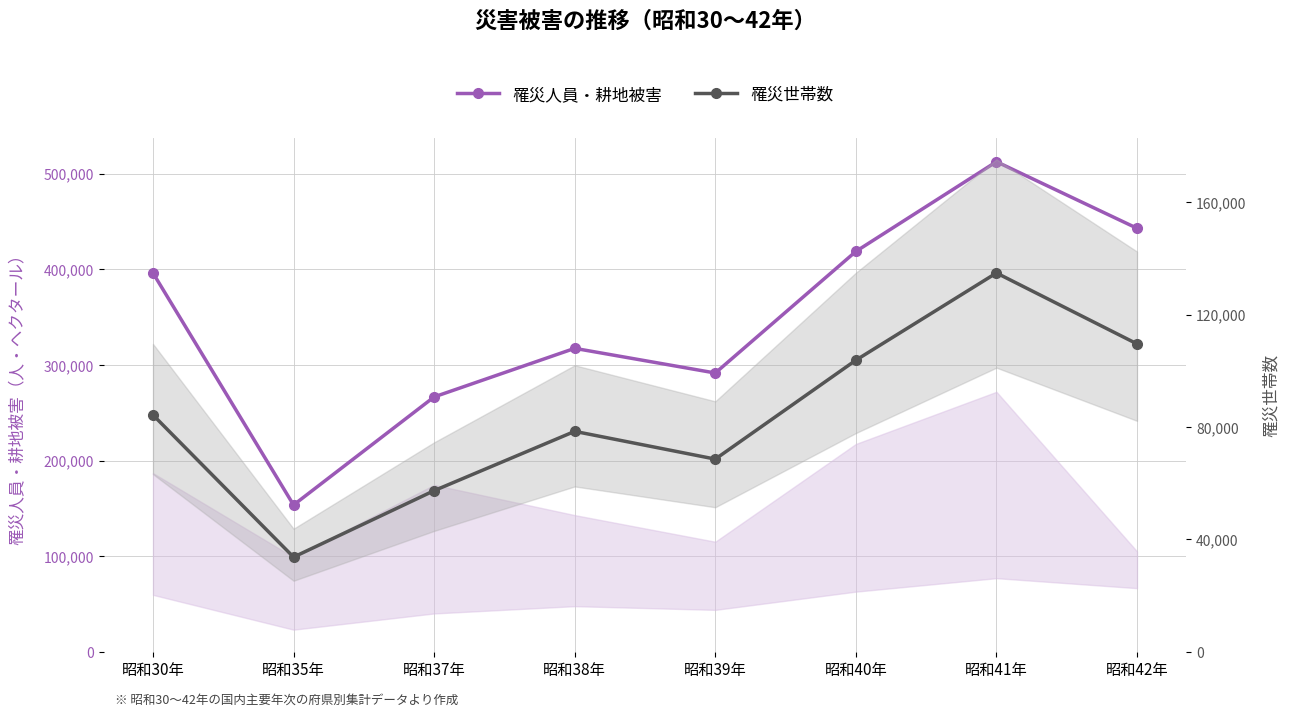

True or false: 罹災人員・耕地被害 and 罹災世帯数 intersect in this chart.

False